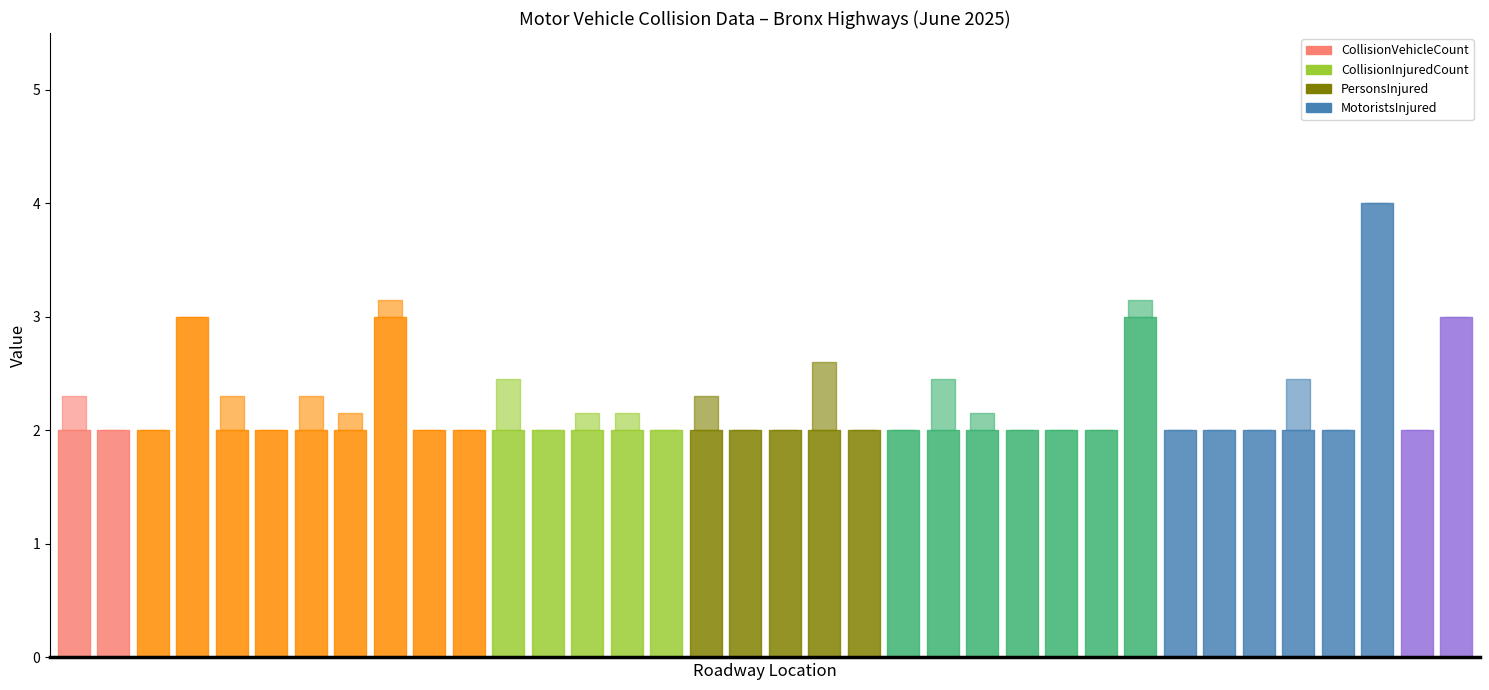

At which category does PersonsInjured reach its first local peak?

4